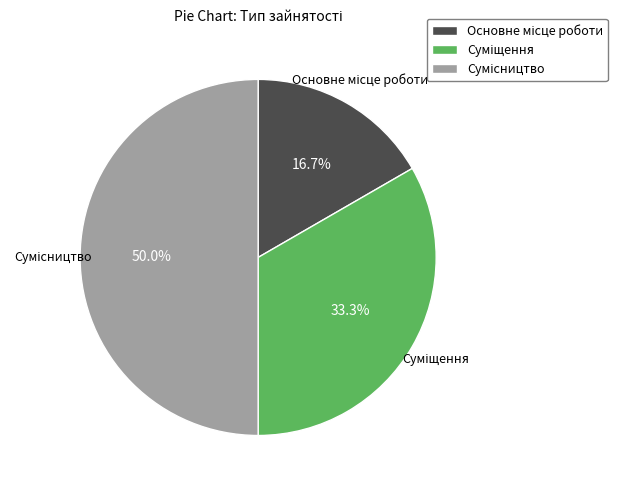

Is there a majority slice in this chart?

No